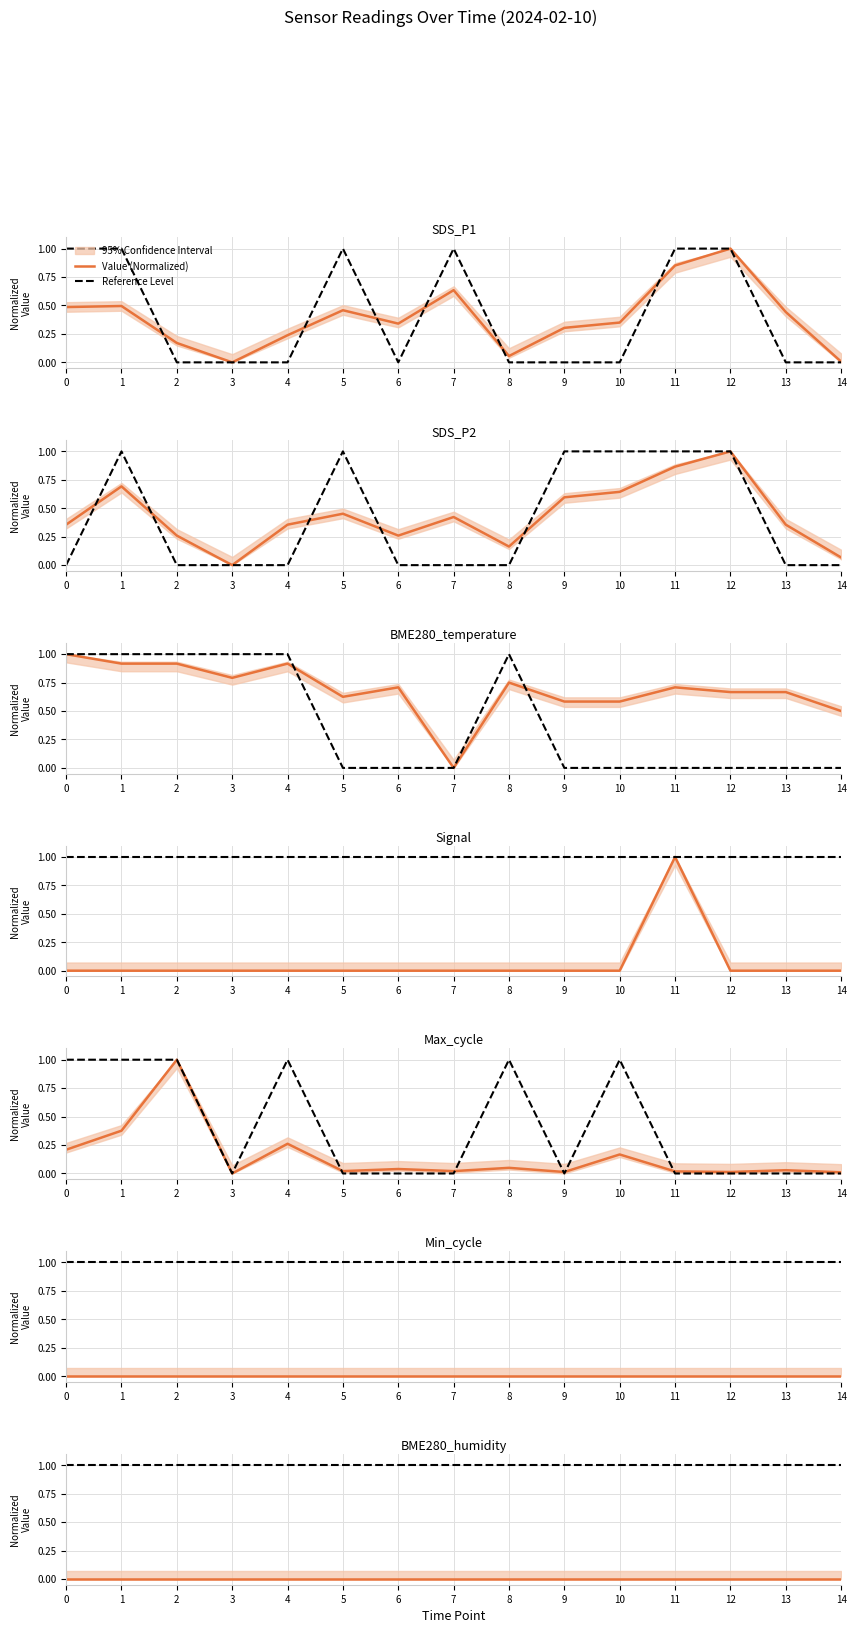

How many lines are shown in the chart?

2